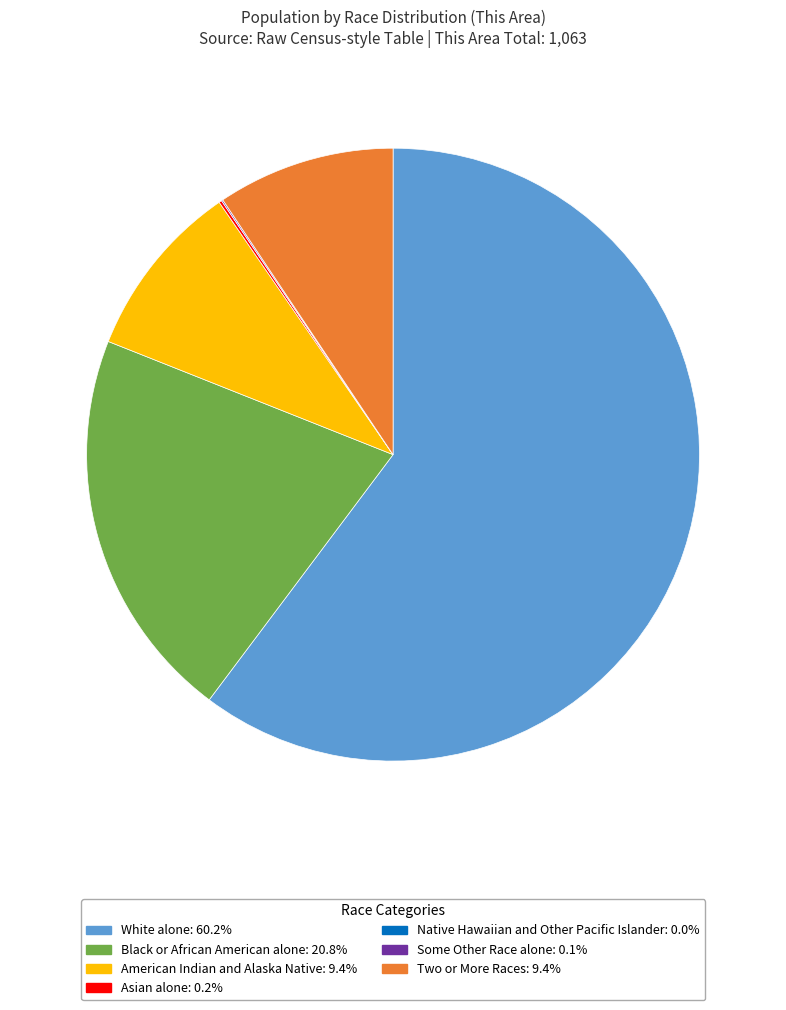

The Two or More Races slice represents 1% of the pie. True or false?

False